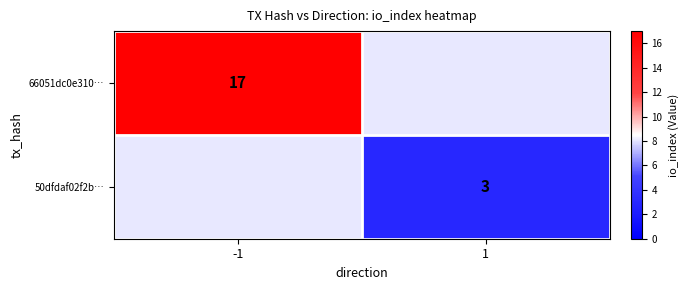

True or false: 66051dc0e310… has a value of 12 at -1.

False